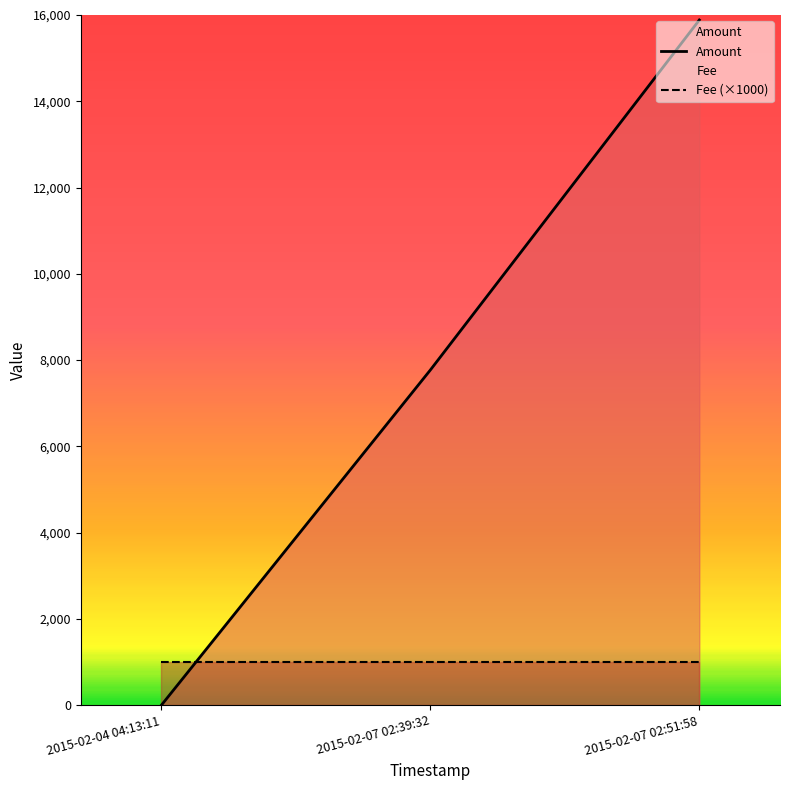

At which label does the data first exceed 7770?

2015-02-07 02:51:58